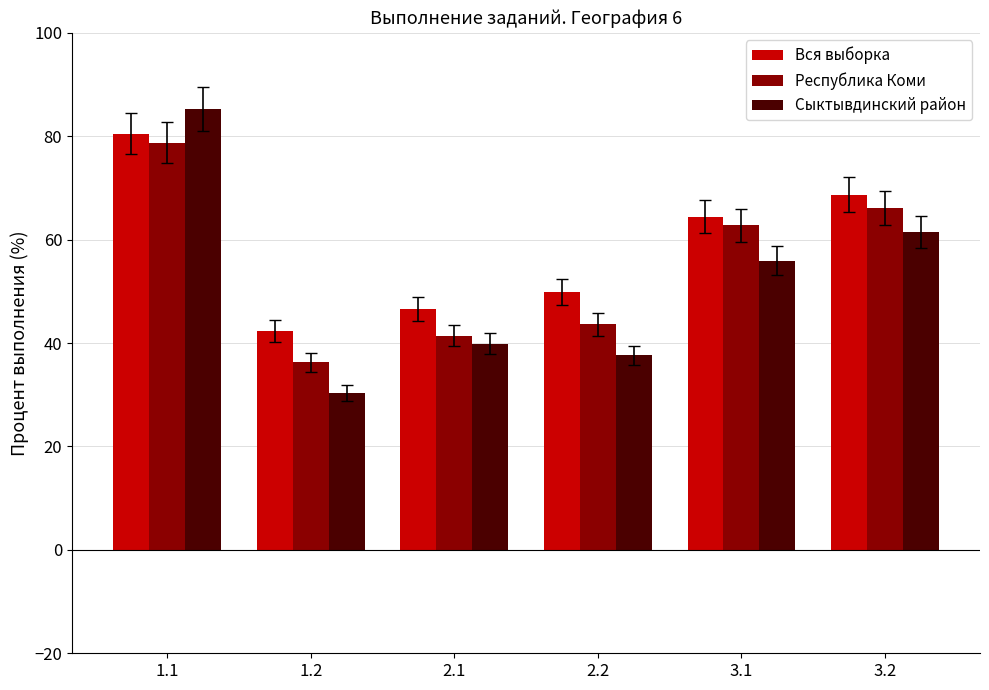

Rank the categories by Сыктывдинский район value from lowest to highest.

1.2, 2.2, 2.1, 3.1, 3.2, 1.1